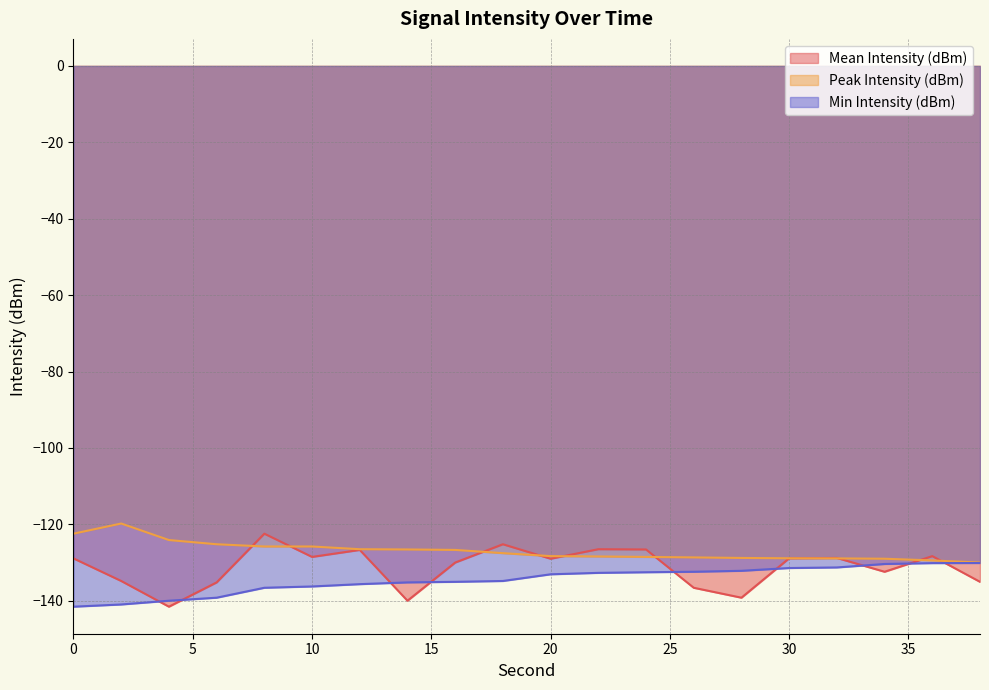

What is the lowest value of the Peak Intensity (dBm) series?

-130.0